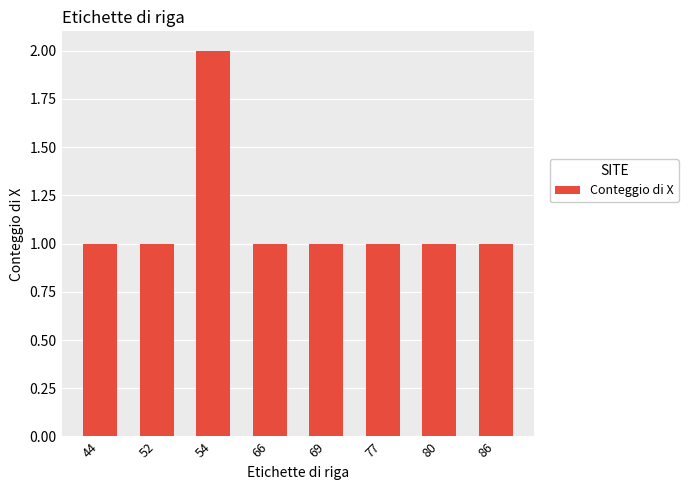

Which category has the highest value across all series?

54